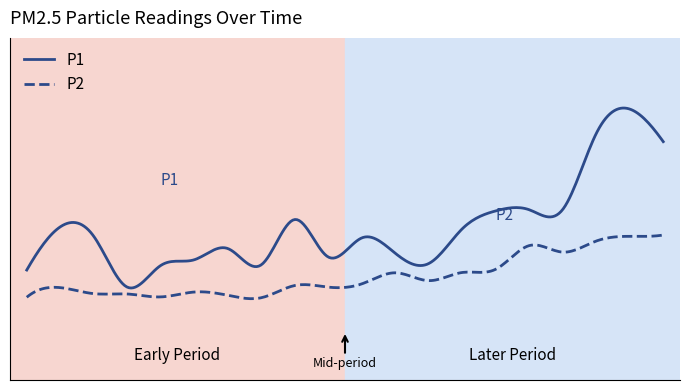

What are all the series names shown in the legend?

P1, P2